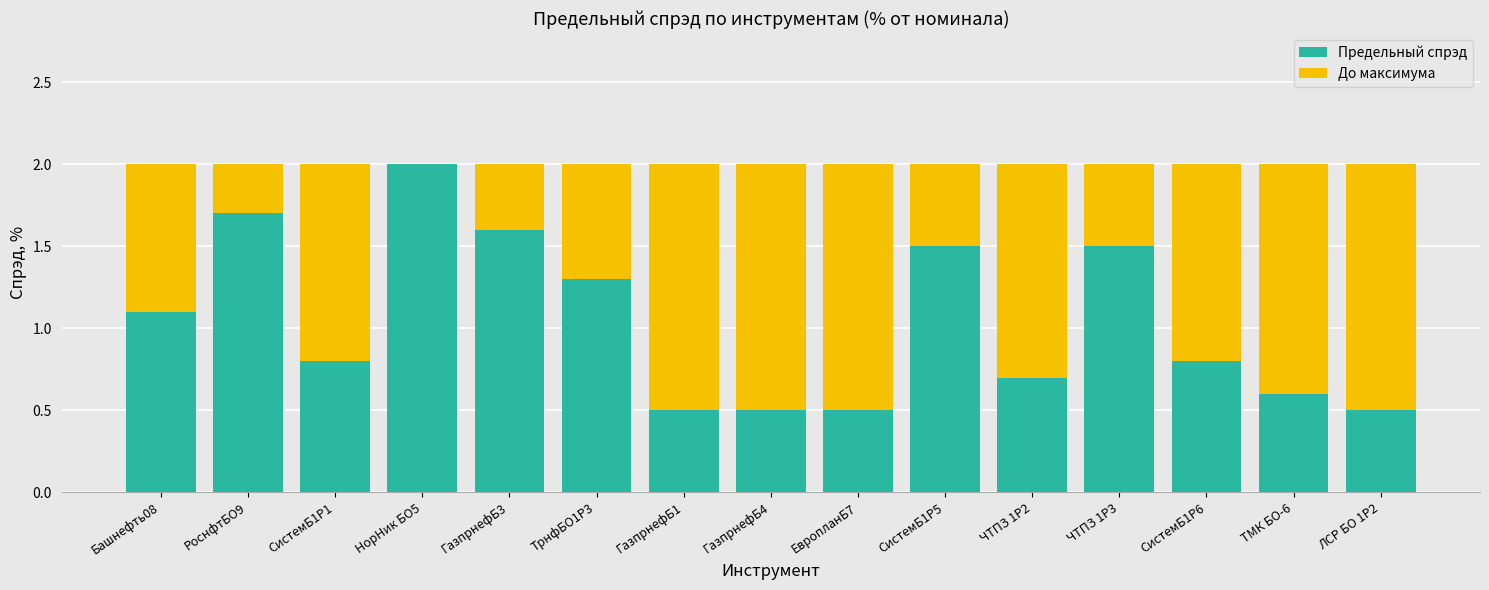

What is the difference between the Предельный спрэд values at ГазпрнефБ3 and ЧТПЗ 1P3?

0.1